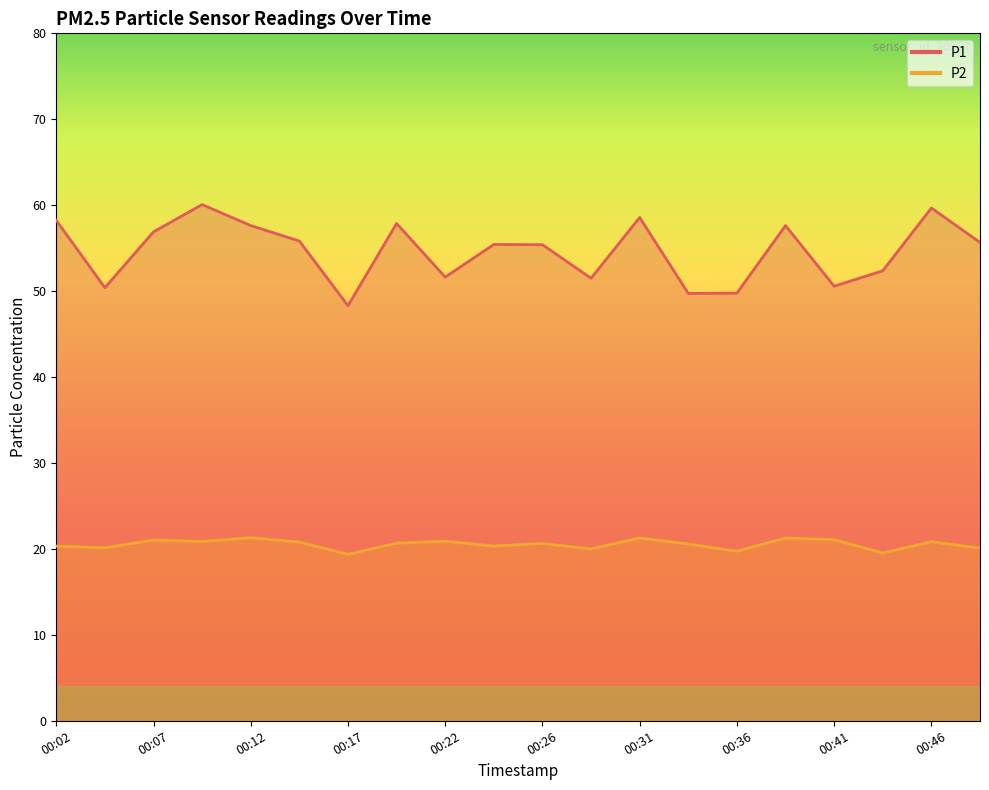

What is the smallest value displayed?

19.4